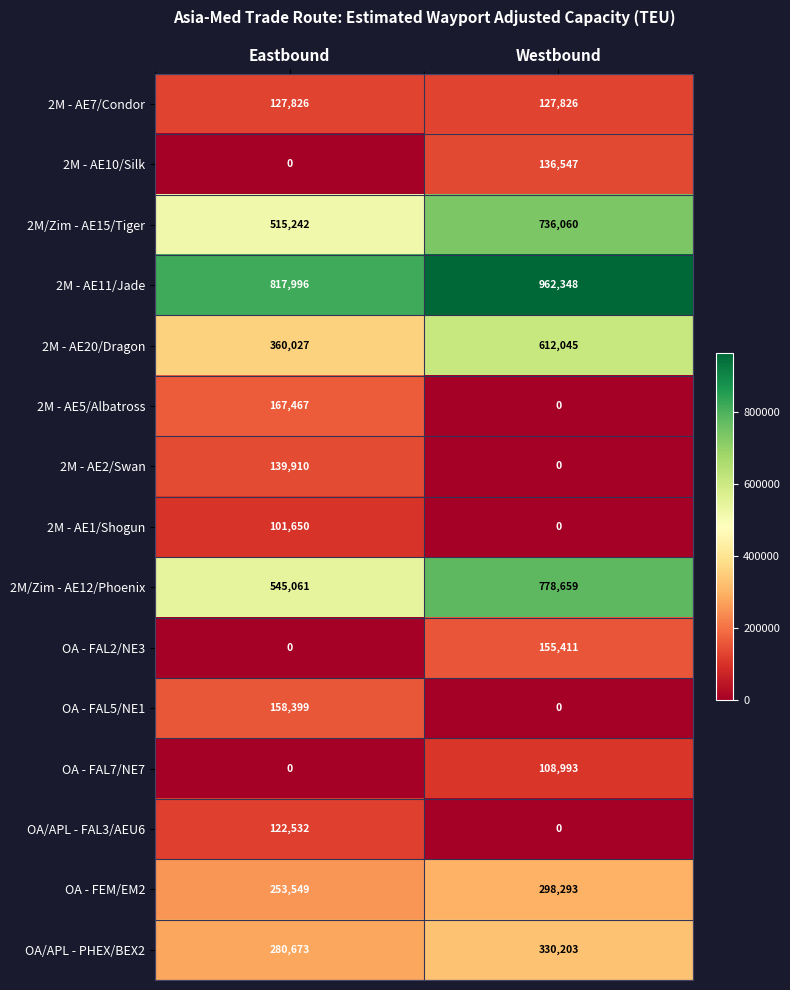

At which category is the sum across all series the highest?

Westbound